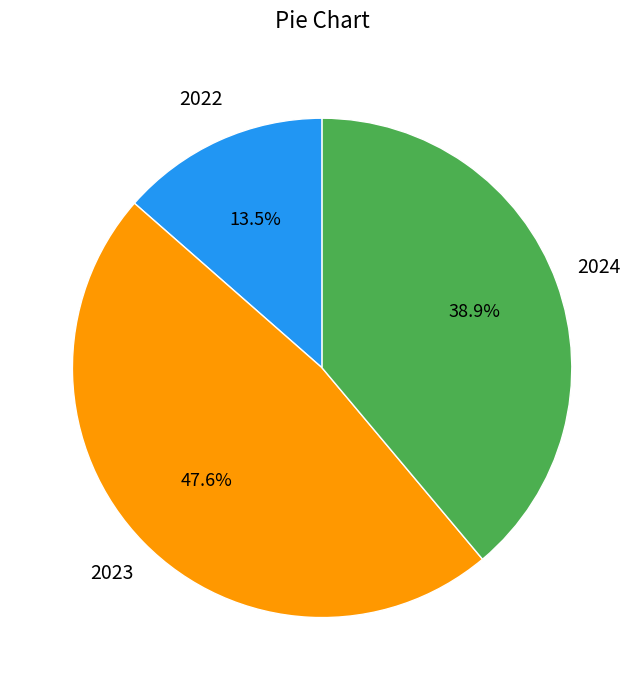

Does any single category account for the majority?

No